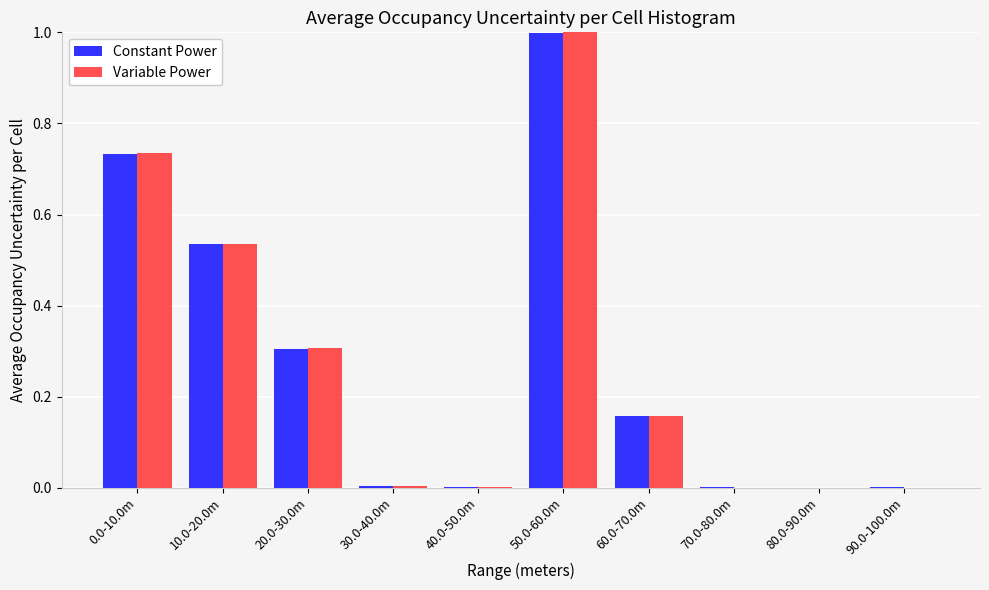

What is the maximum value shown in the chart?

1.0